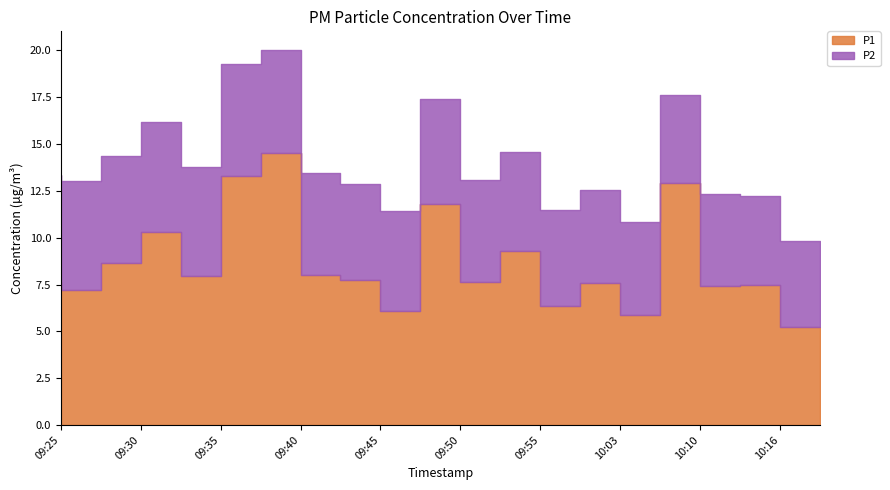

How many lines are shown in the chart?

2